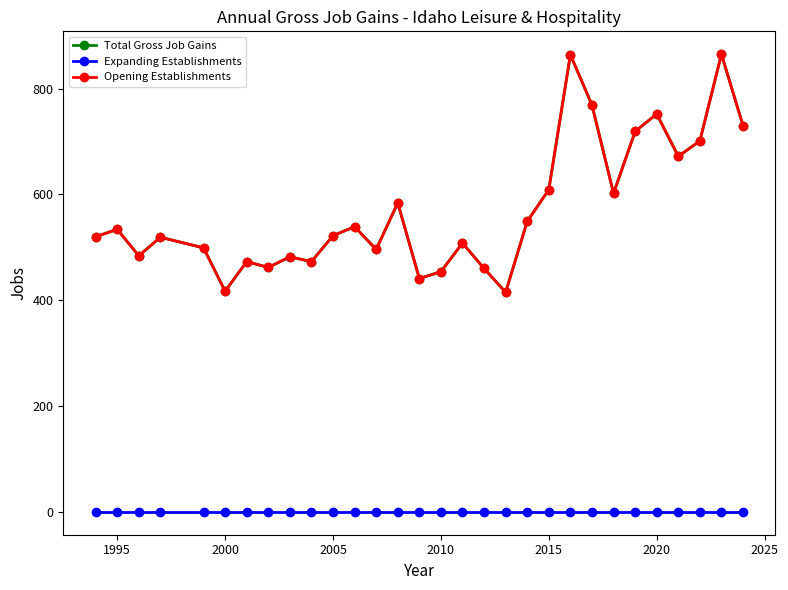

Does the chart have visible grid lines?

No